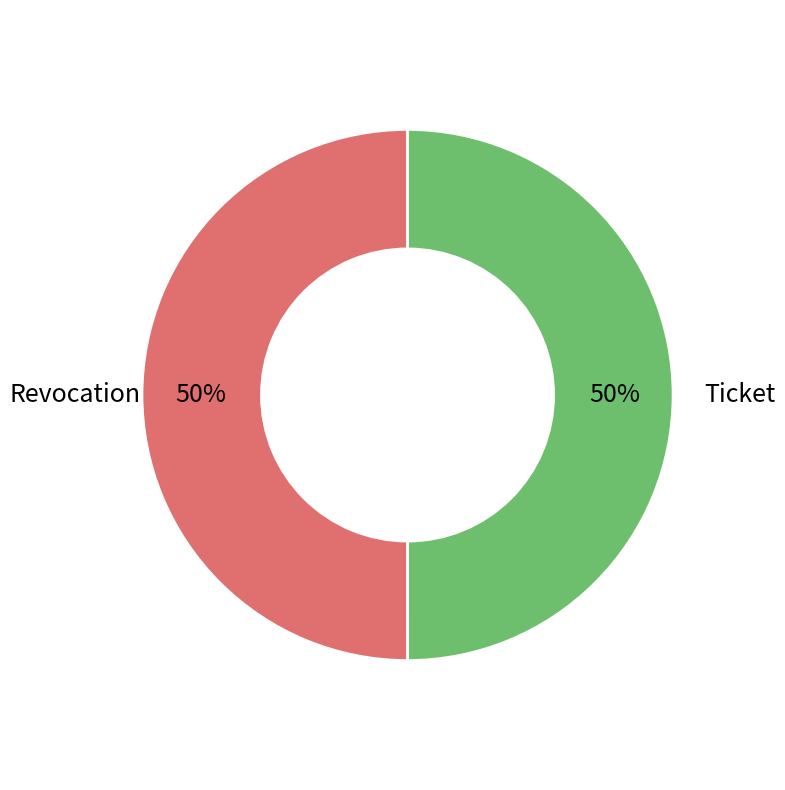

Approximately how many times larger is the value at Revocation compared to Ticket?

1.0